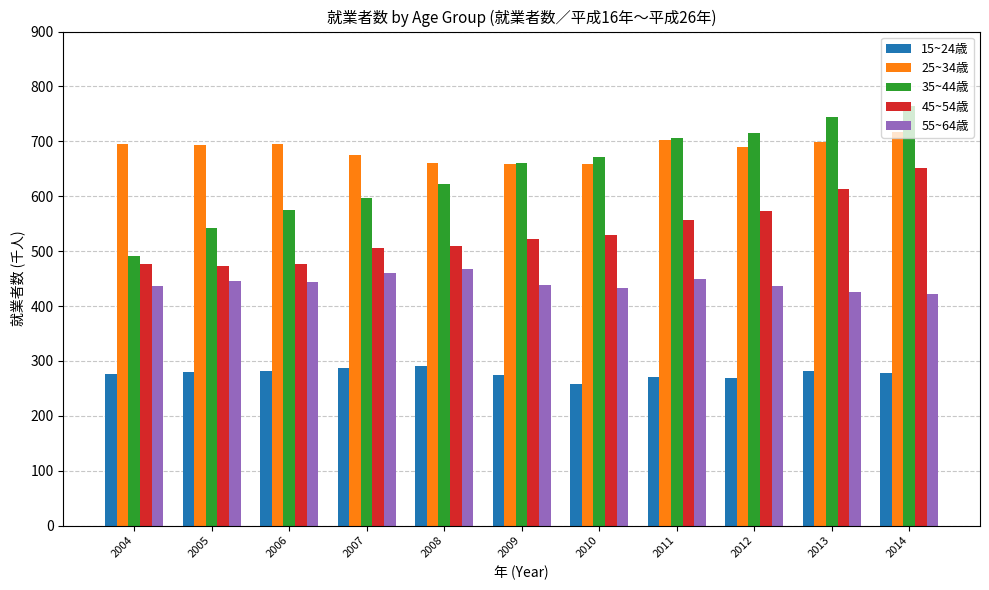

What is the spread (max minus min) of values at 2010?

414